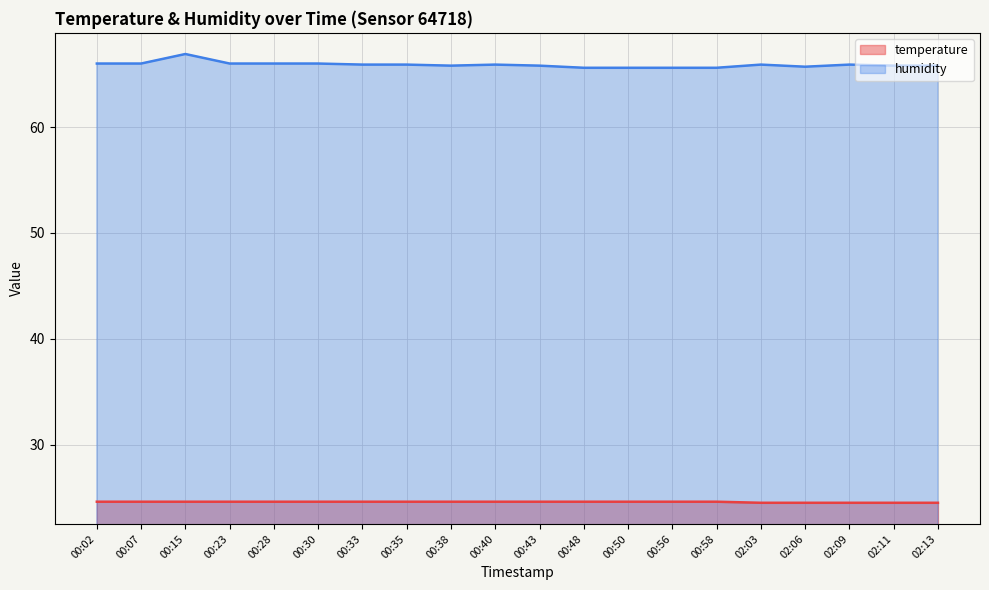

How many lines are shown in the chart?

2